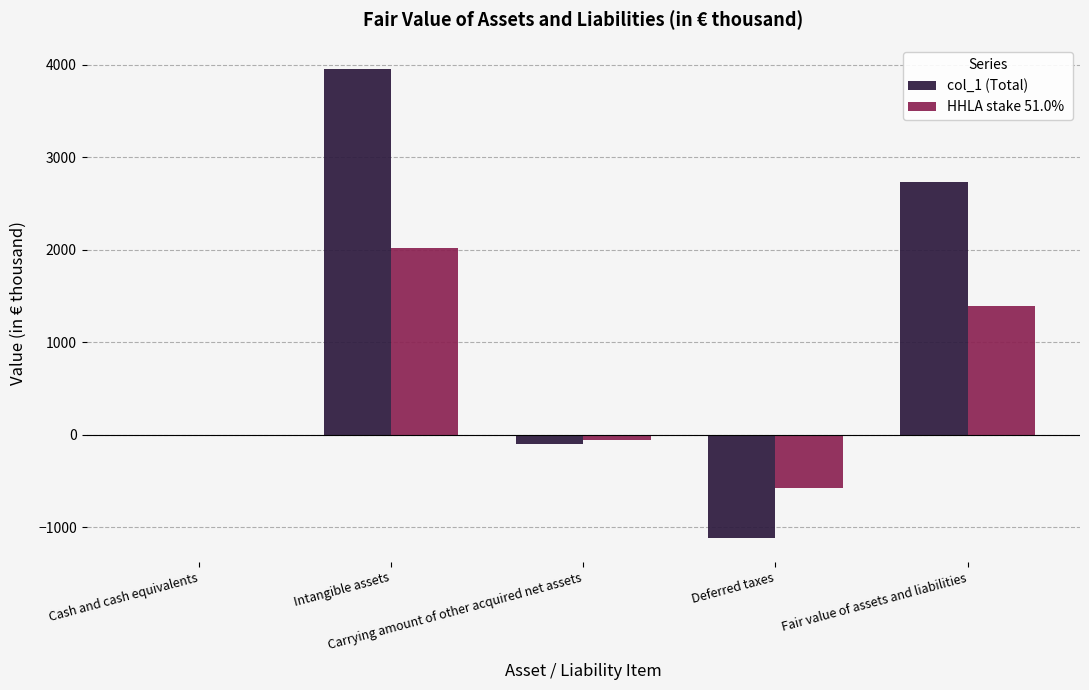

What is the greatest value displayed?

3956